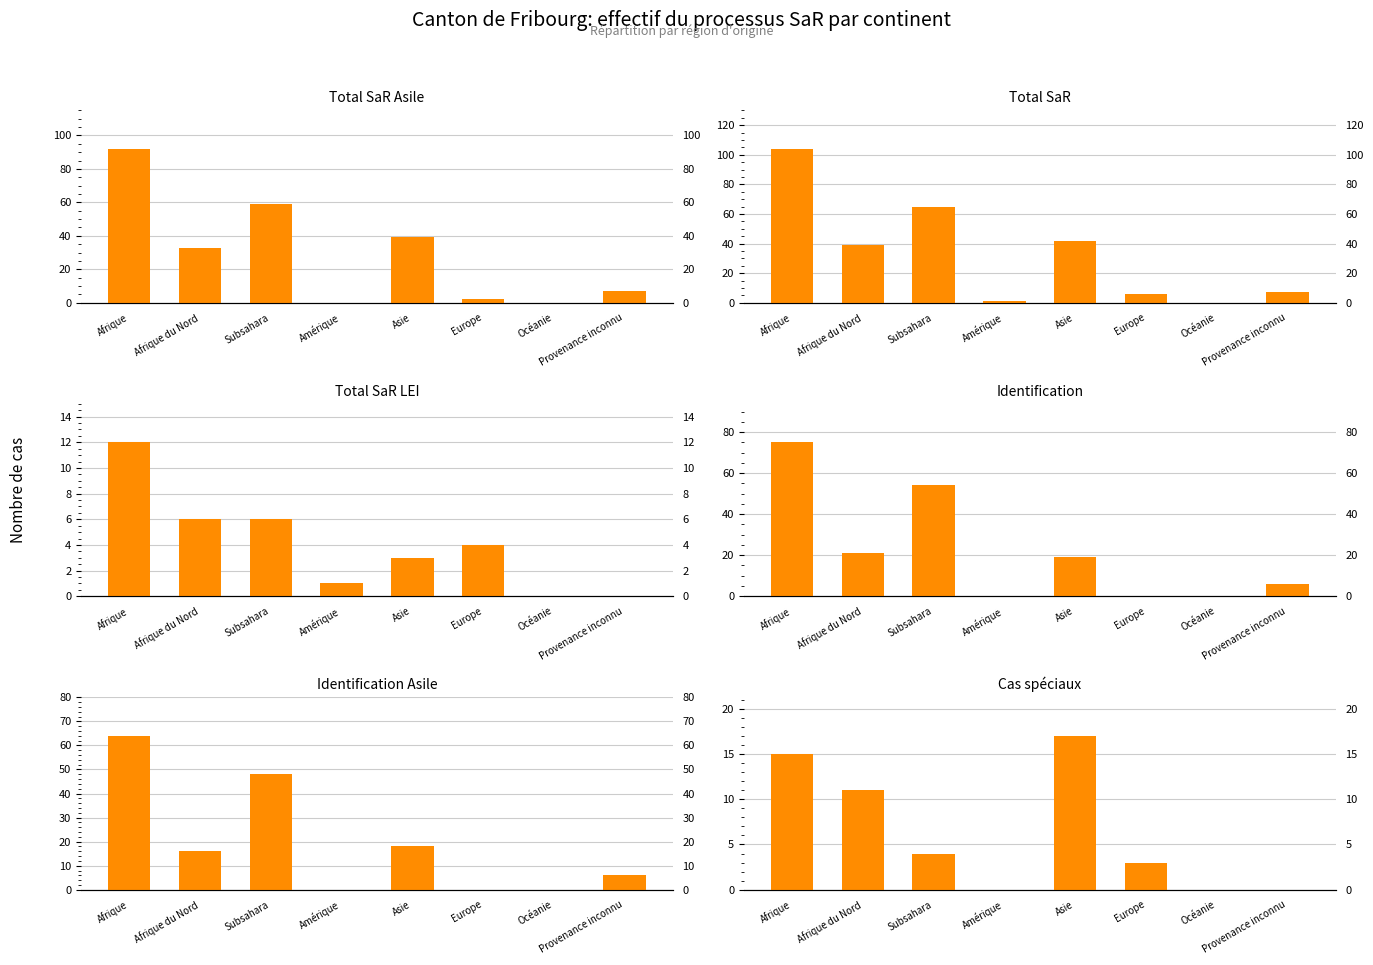

What position from the right is Subsahara?

6